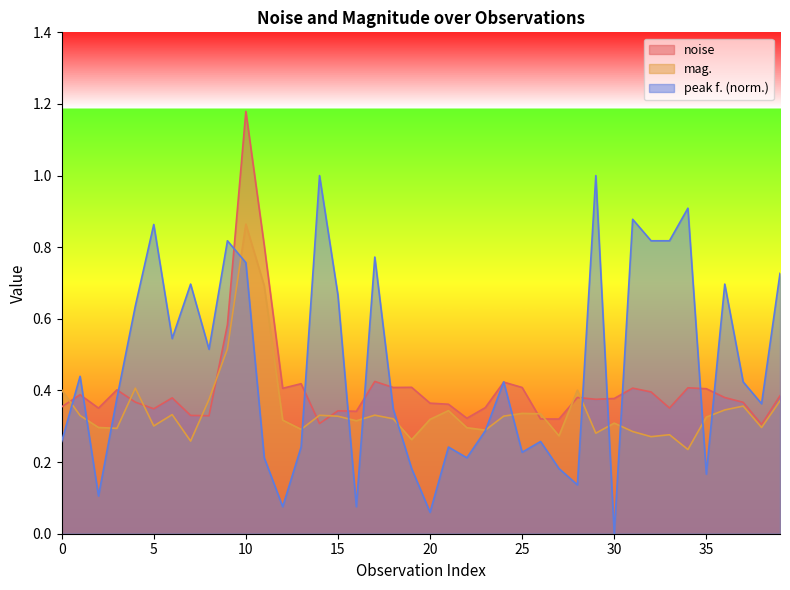

At which category does the chart reach its minimum across all series?

30